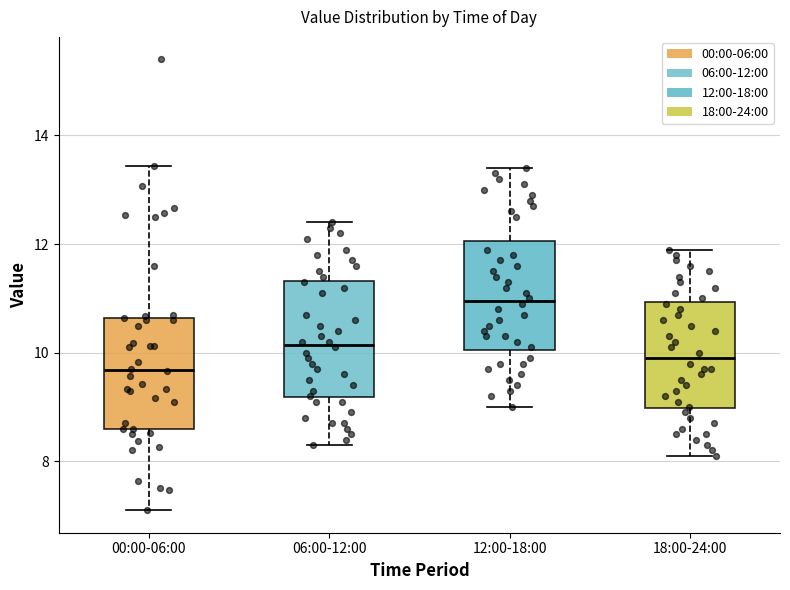

Where is the lower edge of the box for 00:00-06:00 on the y-axis? The values are not printed on the chart, so give them approximately, as read against the axis.

8.6